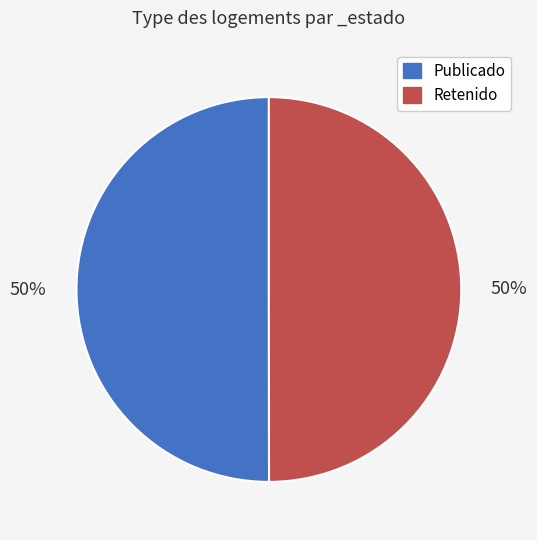

True or false: Retenido accounts for 37% of the total.

False